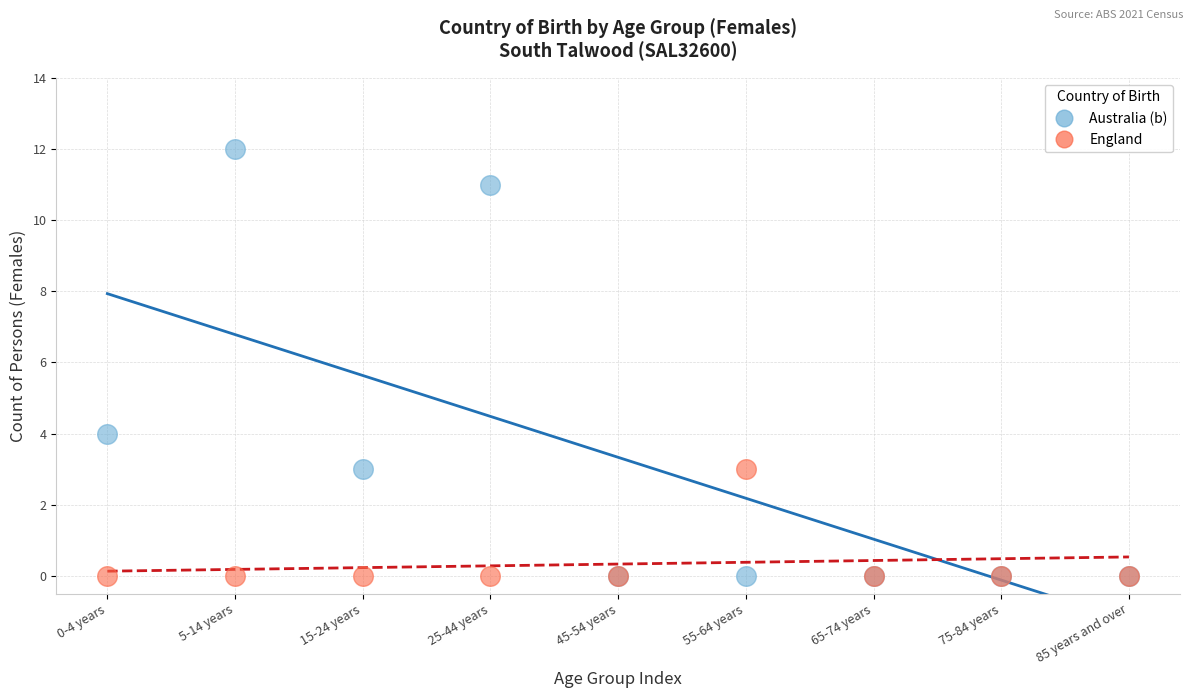

Across all series, what Y value is closest to 6?

4